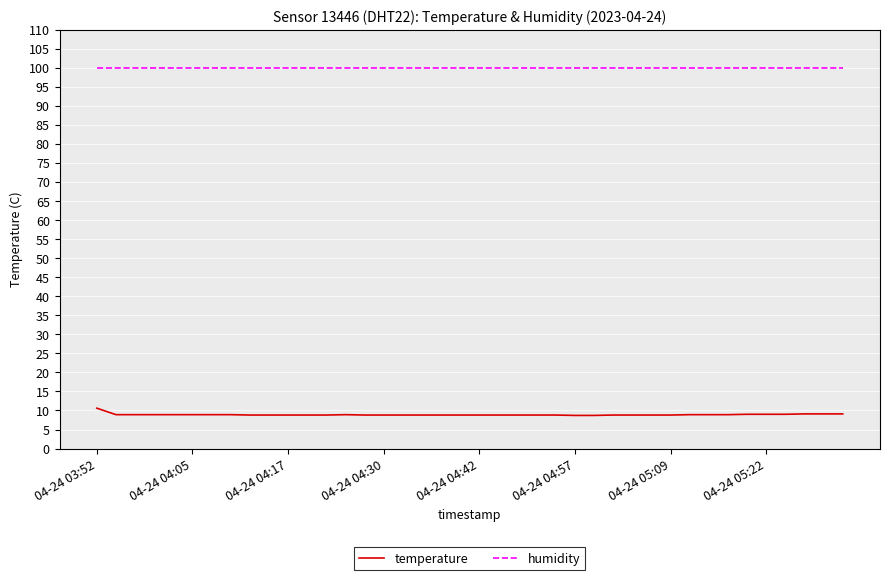

What is the minimum value for temperature?

8.7